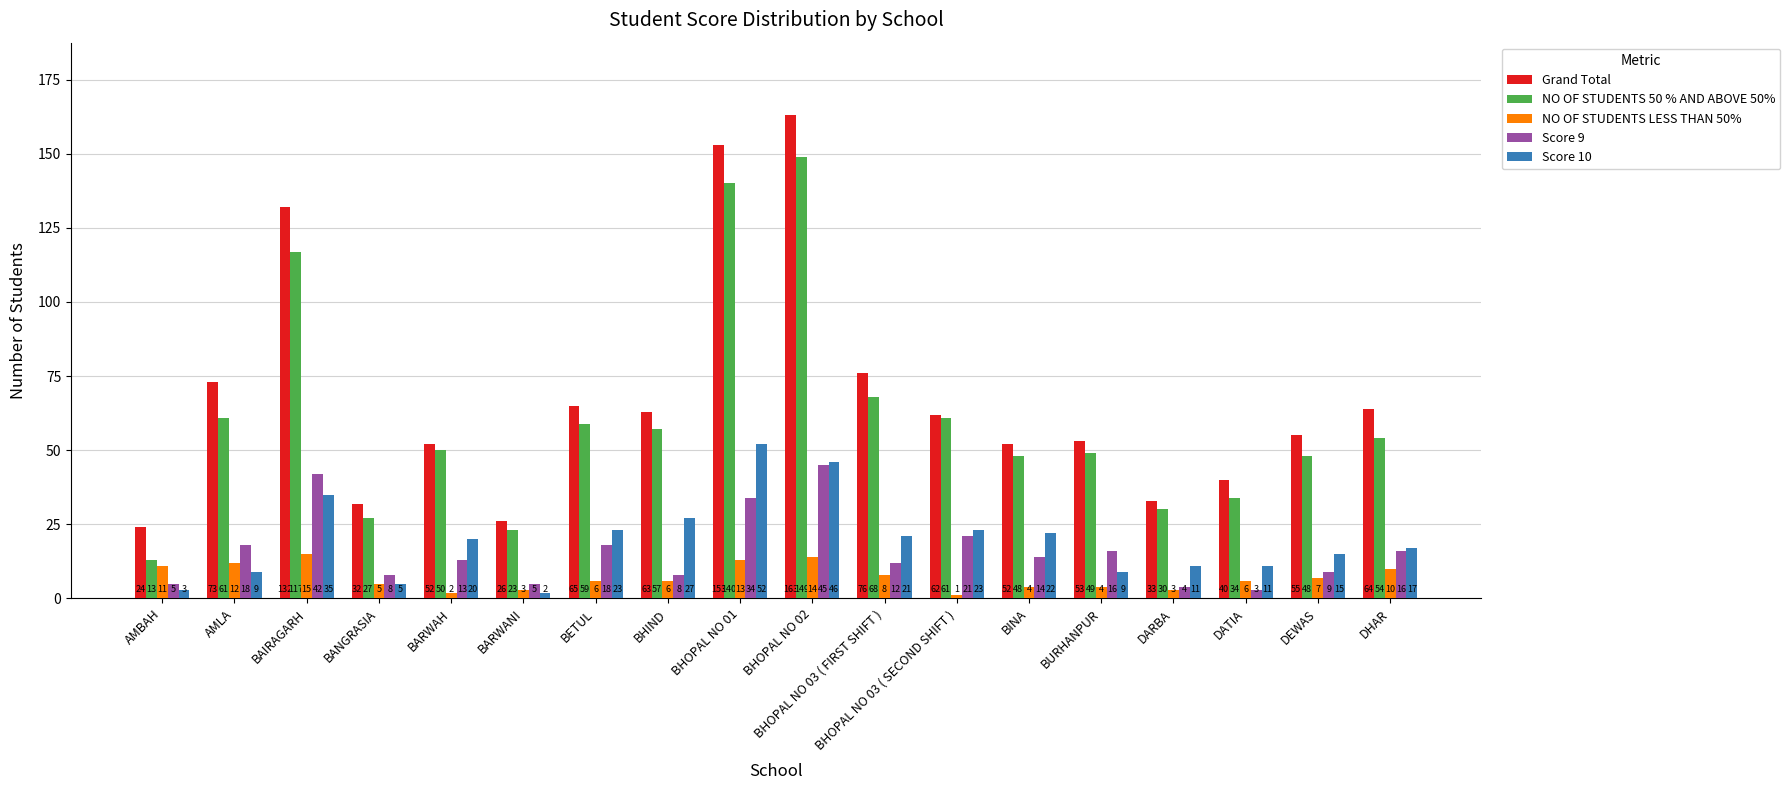

What is the difference between the highest and lowest values at BARWANI?

24